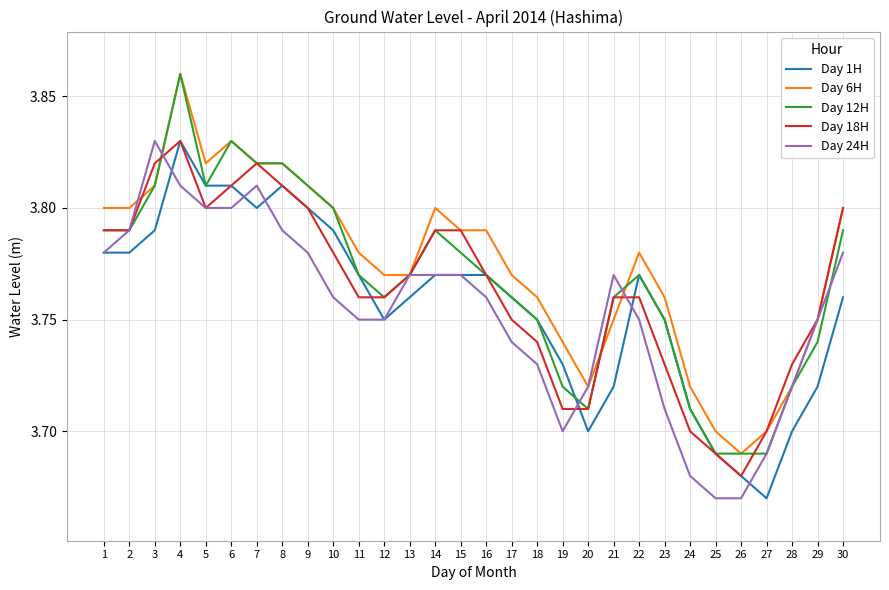

Where is the first local maximum for Day 1H?

4